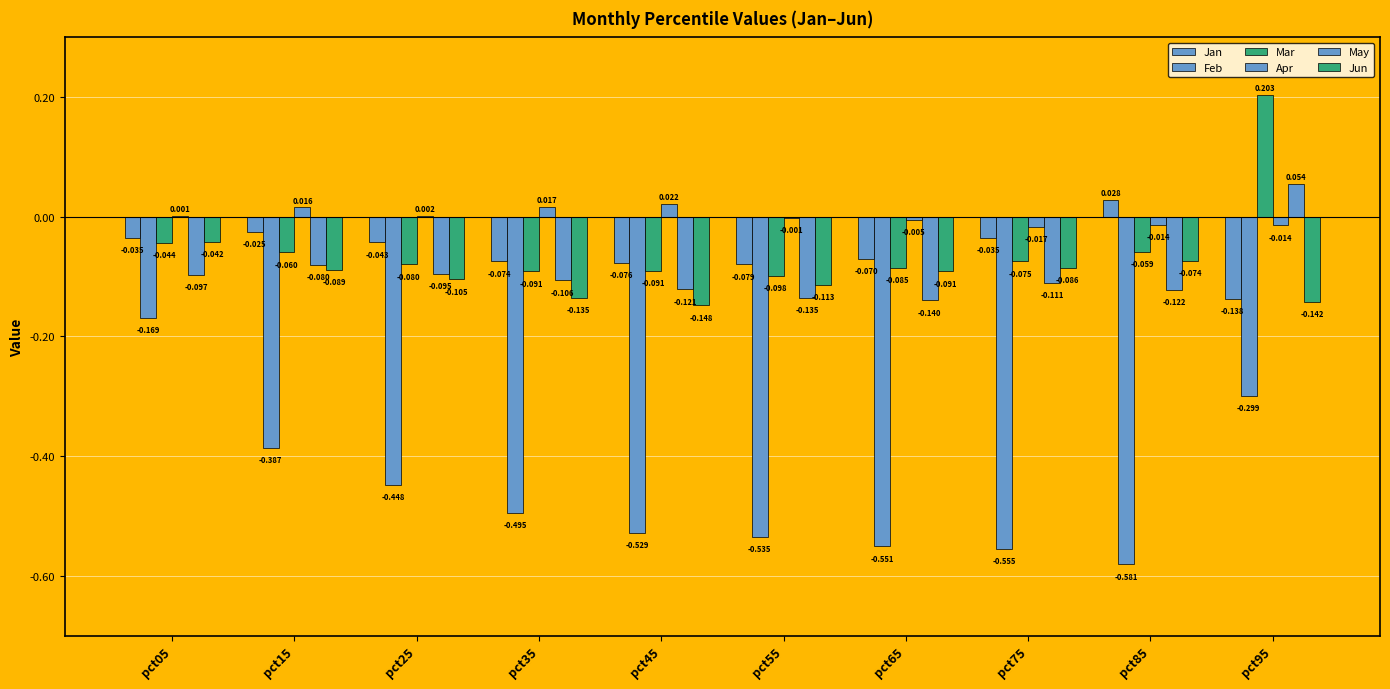

How many categories are shown in the chart?

10